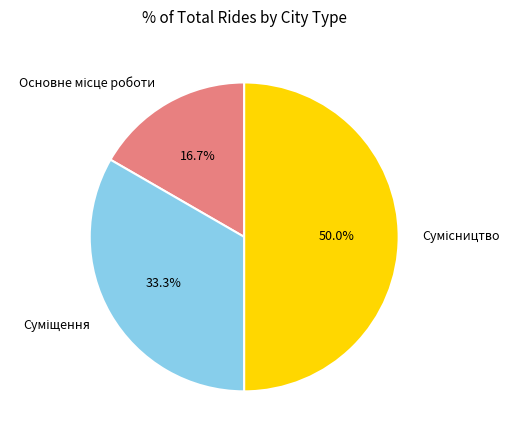

Is it true that Суміщення is 33% of the pie?

True